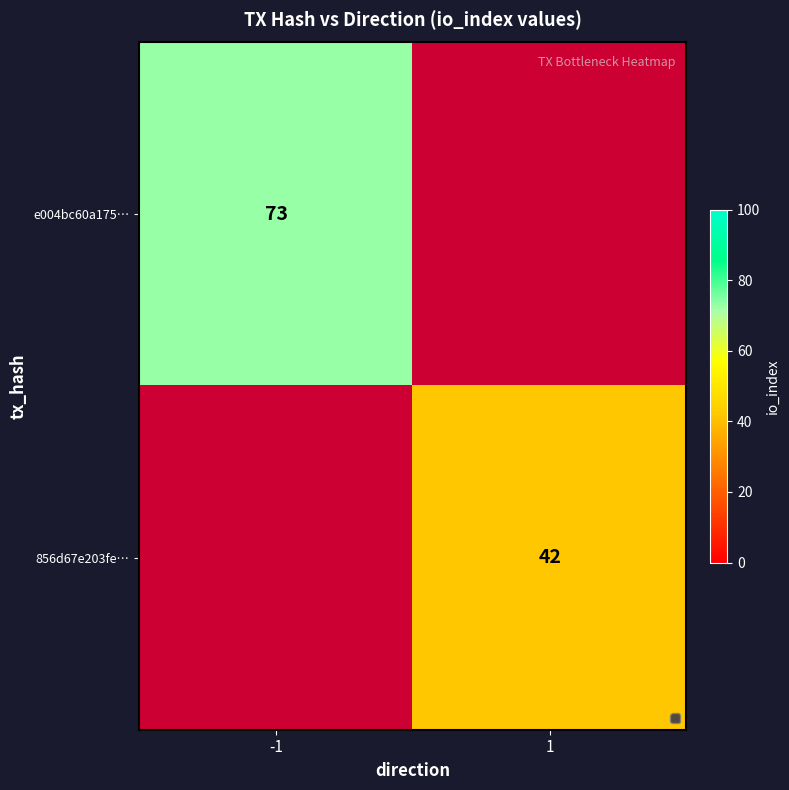

What is the difference between the highest and lowest values at 1?

42